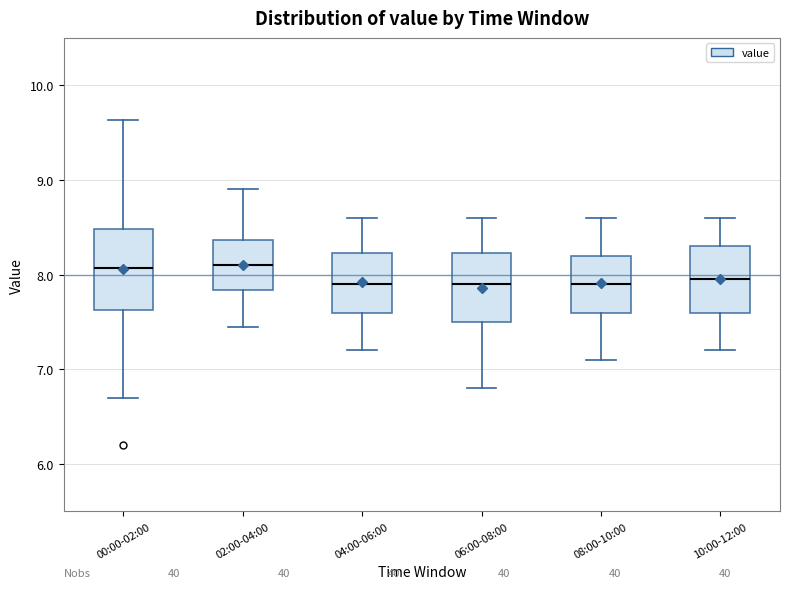

Comparing the boxes themselves (not the whiskers), which one is the tallest?

00:00-02:00